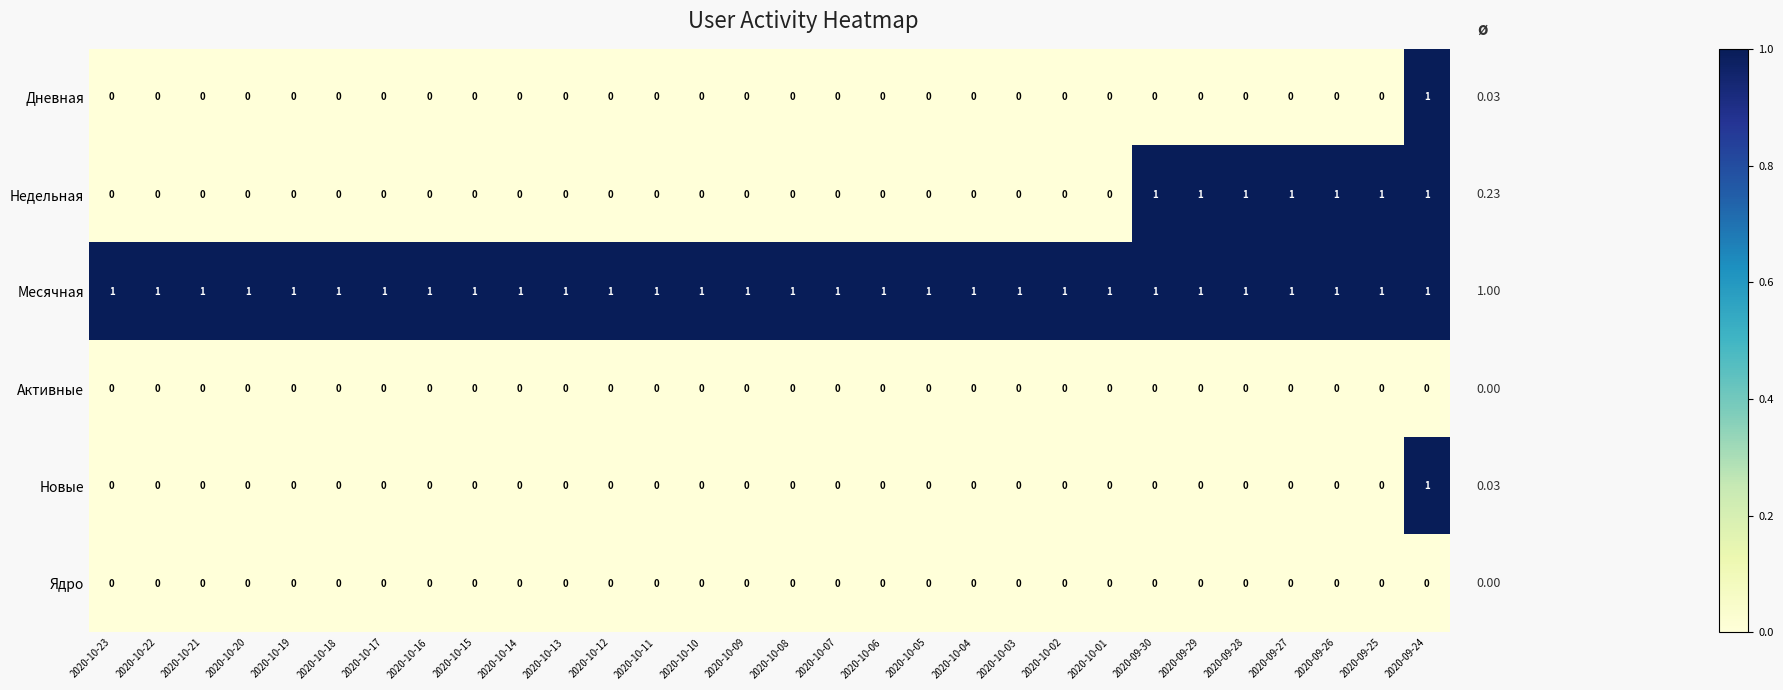

What is the sum of all Месячная values?

30